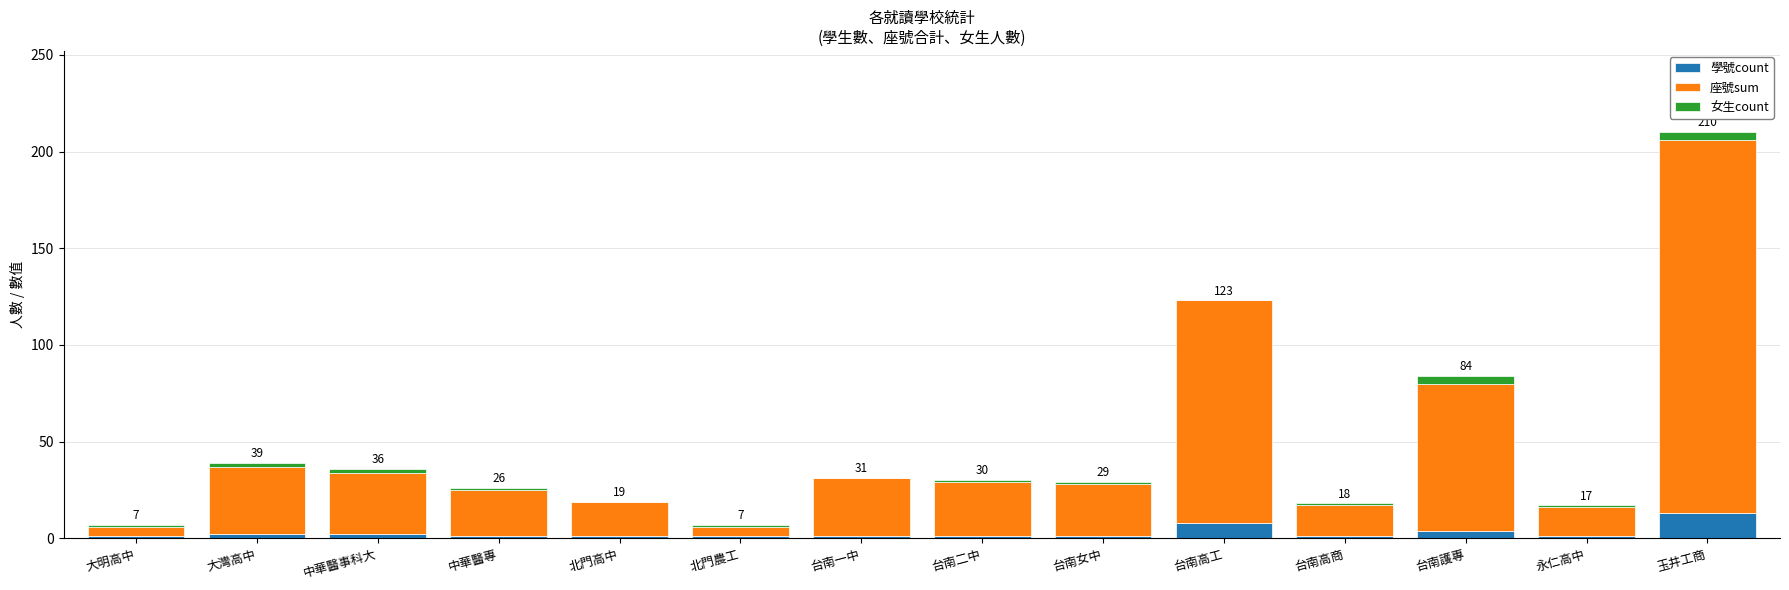

What is the highest value of the 學號count series?

13